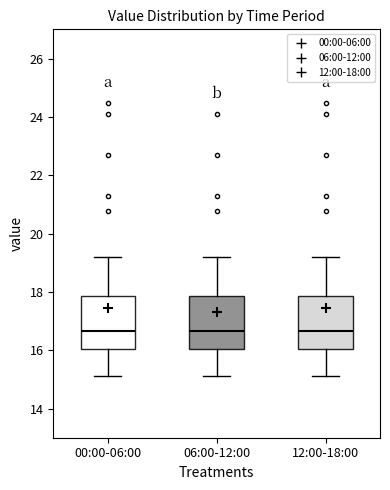

Reading left to right, read every box against the y-axis: the position of its median line, the range the box covers, and the ends of its whiskers. The values are not printed on the chart, so give them approximately, as read against the axis.

00:00-06:00: median 16.6, box 16.0 to 17.8, whiskers 15.2 to 19.2
06:00-12:00: median 16.6, box 16.0 to 17.8, whiskers 15.2 to 19.2
12:00-18:00: median 16.6, box 16.0 to 17.8, whiskers 15.2 to 19.2